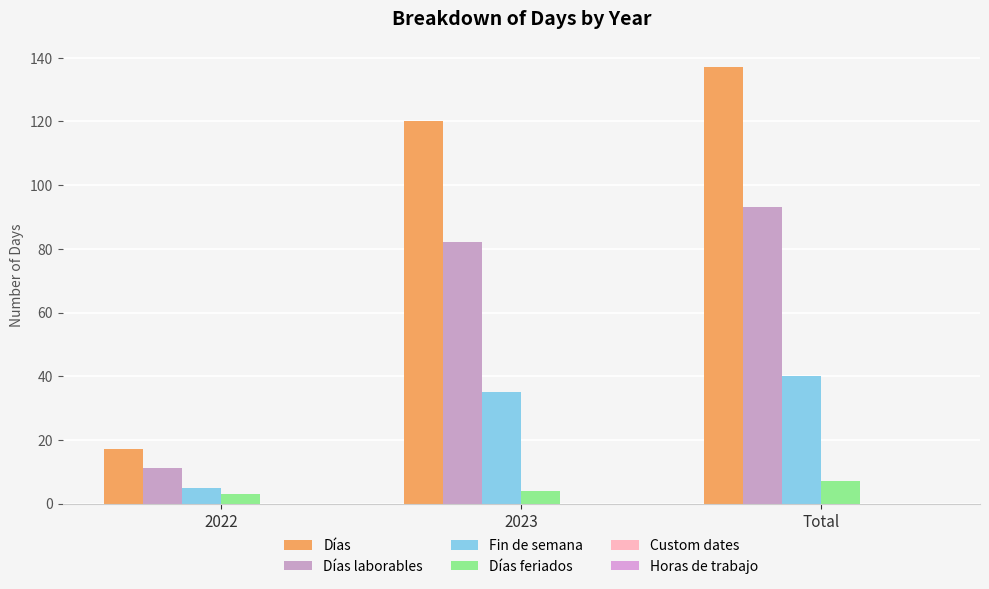

Count the number of data series in this chart.

4